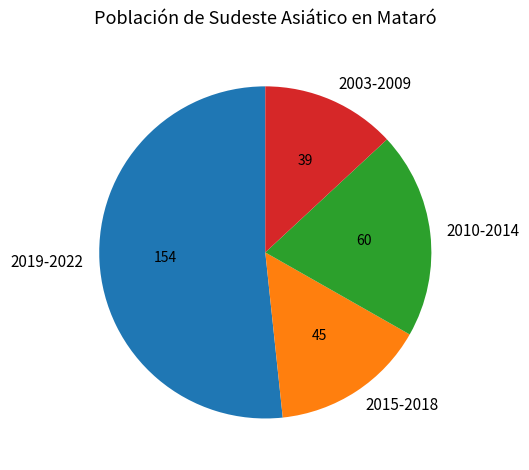

Is it true that 2003-2009 is 13% of the pie?

True